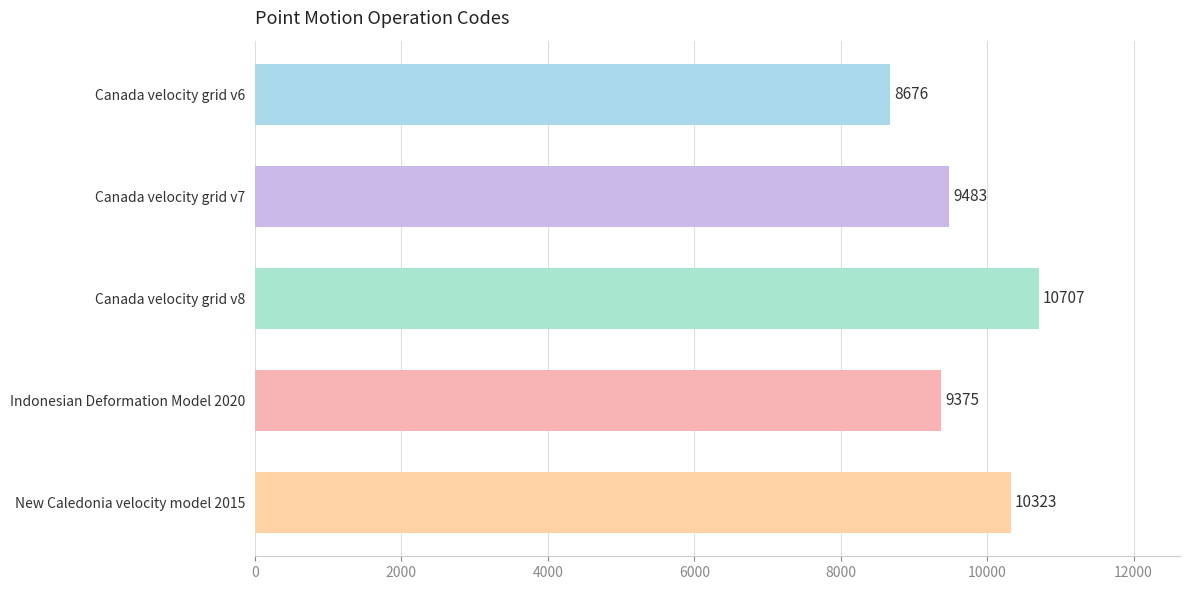

What is the difference between the second highest and minimum values?

1647